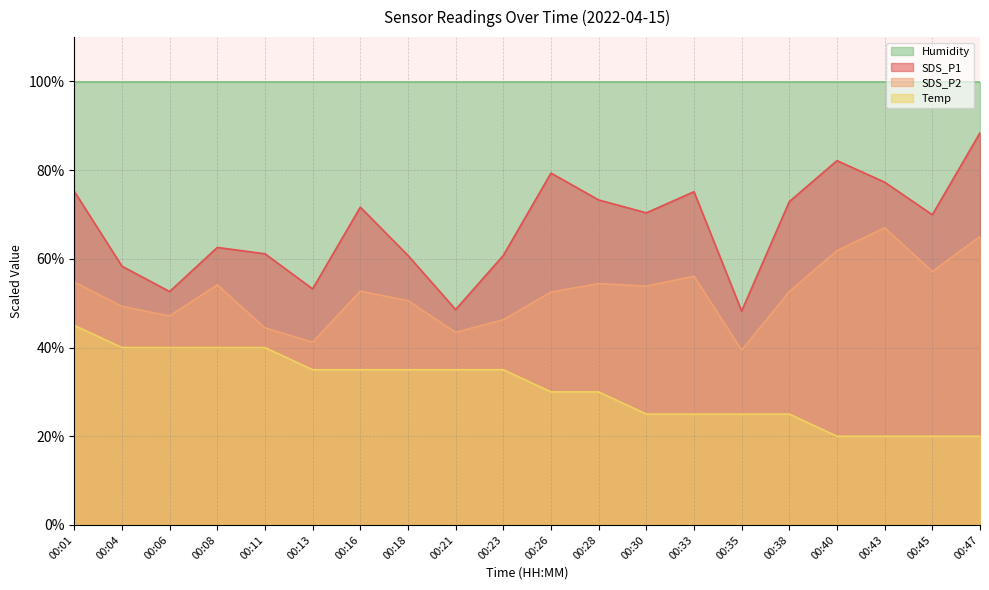

Which series has the largest range (max minus min)?

SDS_P1